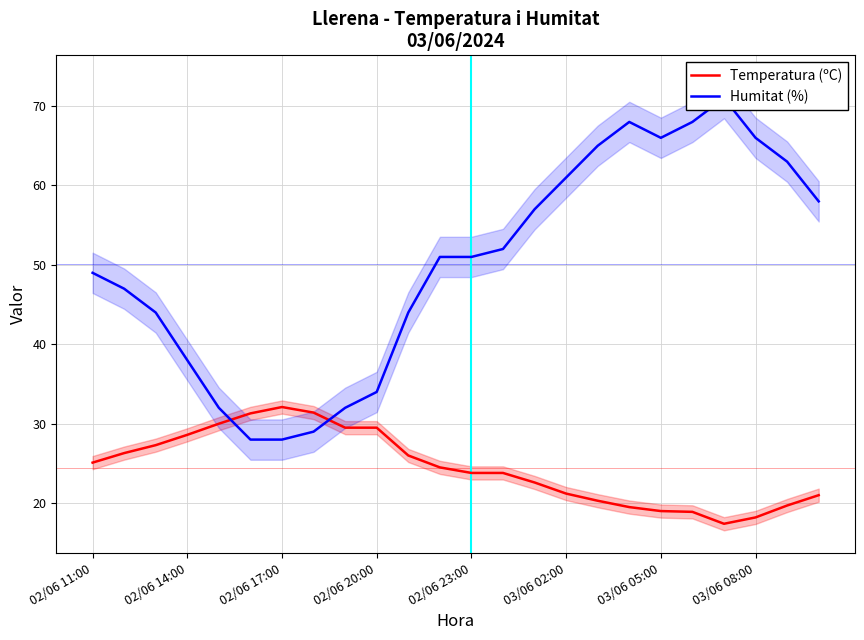

The value of Temperatura (ºC) at 02/06 11:00 is 12.0. True or false?

False